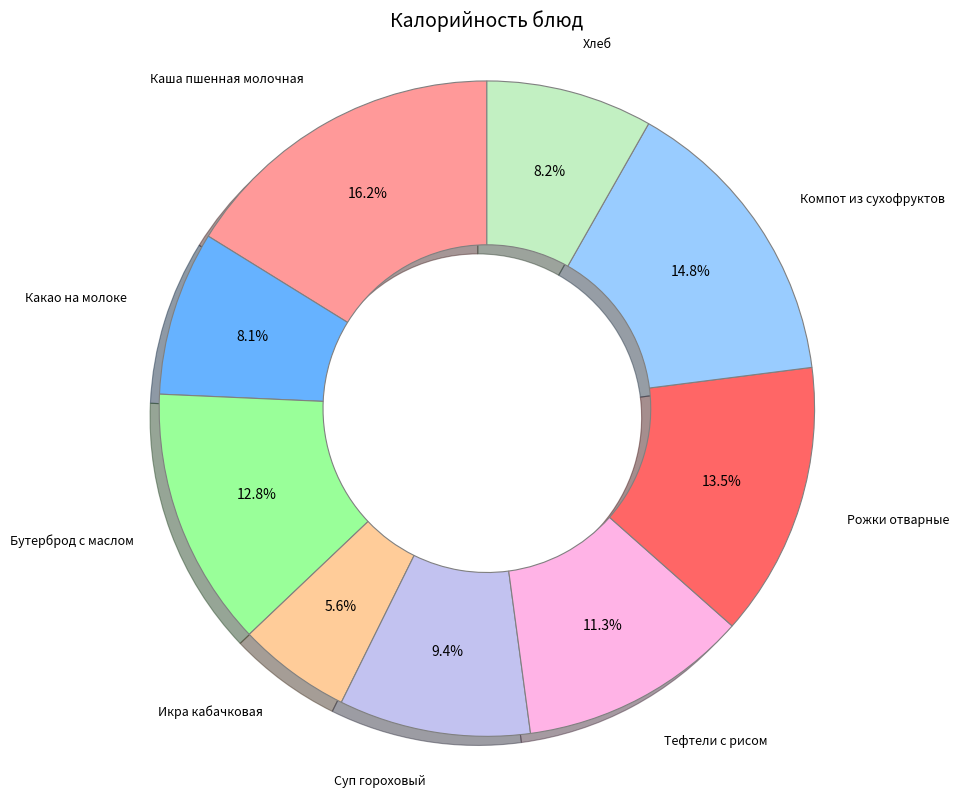

Combined, what portion of the pie is Икра кабачковая and Суп гороховый?

15.0%